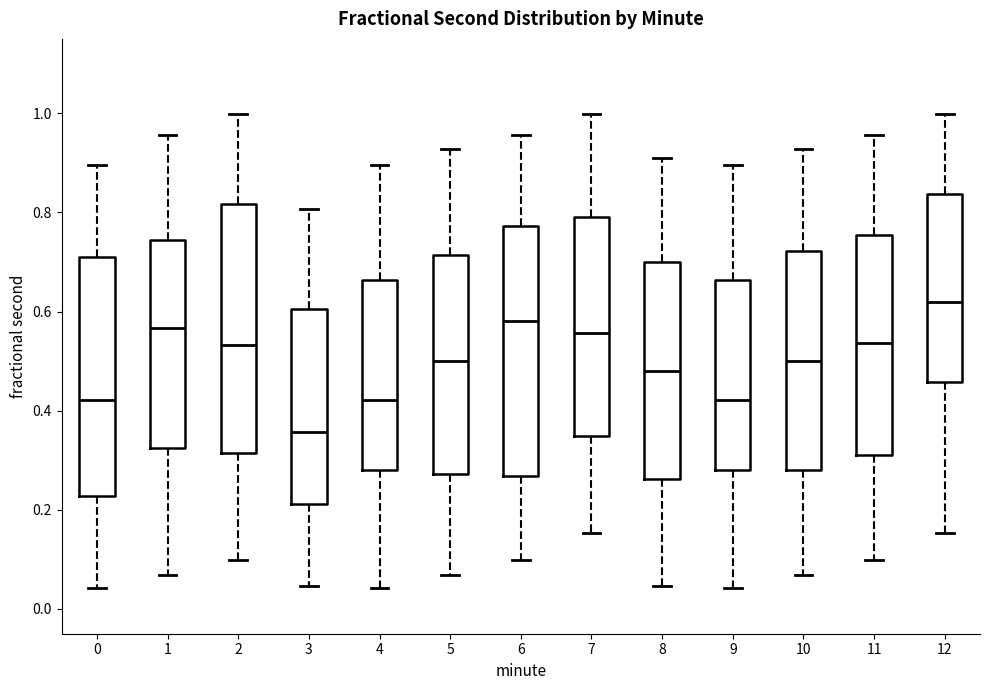

Reading left to right, read every box against the y-axis: the position of its median line, the range the box covers, and the ends of its whiskers. The values are not printed on the chart, so give them approximately, as read against the axis.

0: median 0.42, box 0.22 to 0.72, whiskers 0.04 to 0.90
1: median 0.56, box 0.32 to 0.74, whiskers 0.06 to 0.96
2: median 0.54, box 0.32 to 0.82, whiskers 0.10 to 1.00
3: median 0.36, box 0.22 to 0.60, whiskers 0.04 to 0.80
4: median 0.42, box 0.28 to 0.66, whiskers 0.04 to 0.90
5: median 0.50, box 0.28 to 0.72, whiskers 0.06 to 0.92
6: median 0.58, box 0.26 to 0.78, whiskers 0.10 to 0.96
7: median 0.56, box 0.34 to 0.80, whiskers 0.16 to 1.00
8: median 0.48, box 0.26 to 0.70, whiskers 0.04 to 0.90
9: median 0.42, box 0.28 to 0.66, whiskers 0.04 to 0.90
10: median 0.50, box 0.28 to 0.72, whiskers 0.06 to 0.92
11: median 0.54, box 0.32 to 0.76, whiskers 0.10 to 0.96
12: median 0.62, box 0.46 to 0.84, whiskers 0.16 to 1.00